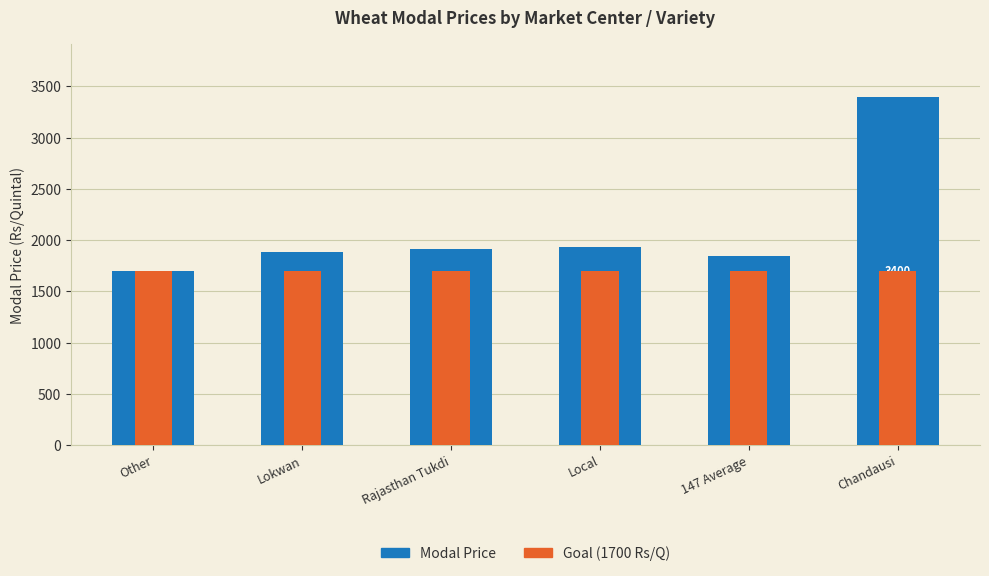

Reading left to right, transcribe all the data shown in this chart.

Modal Price: 1699	1885	1910	1930	1840	3400
Goal (1700 Rs/Q): 1700	1700	1700	1700	1700	1700